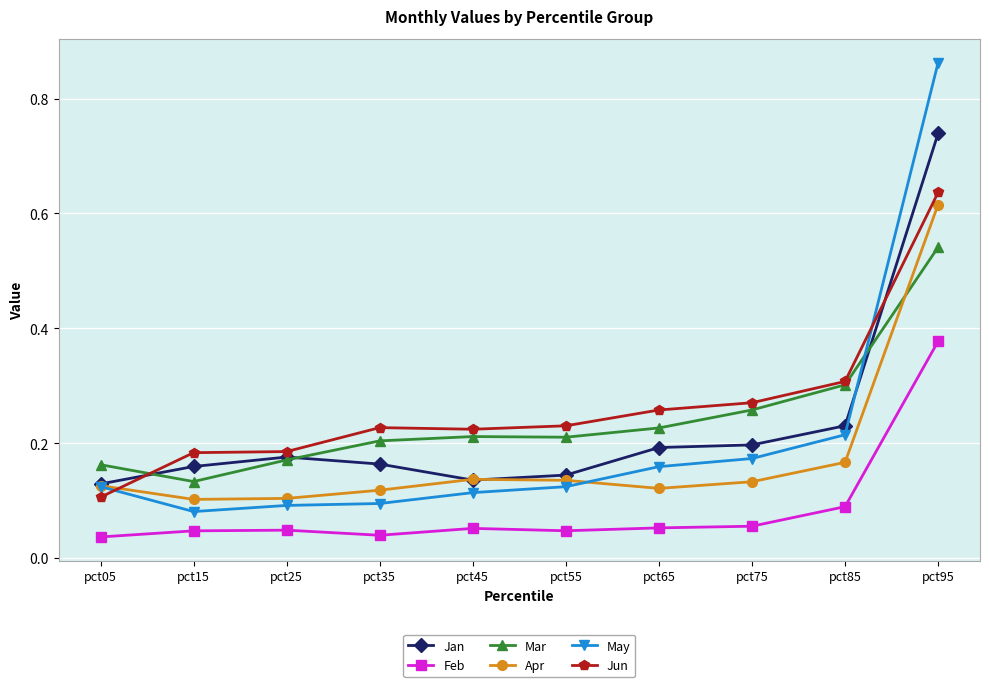

How many series are shown in this chart?

6